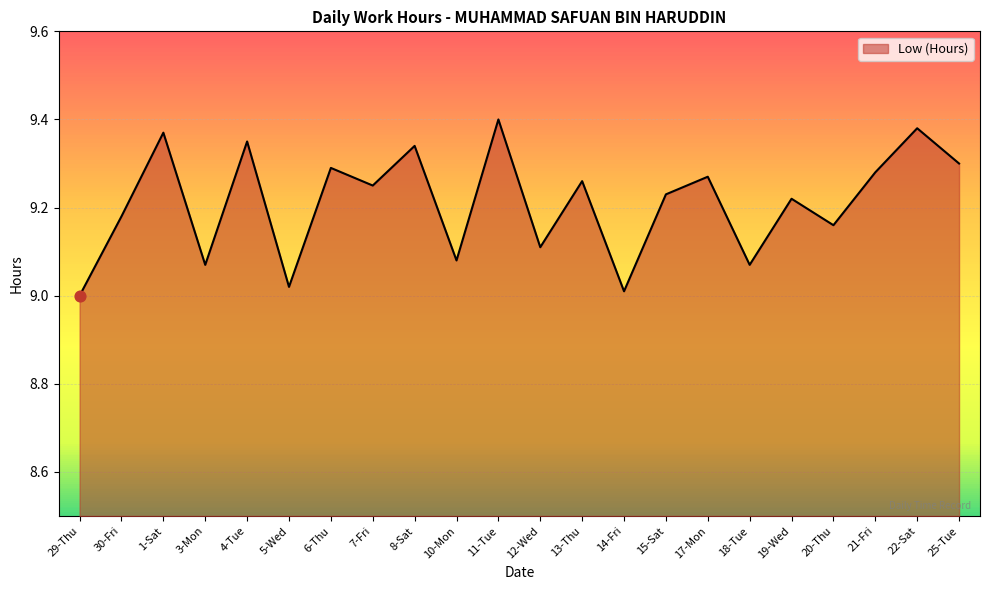

What is the change in value from 29-Thu to 1-Sat?

+0.4